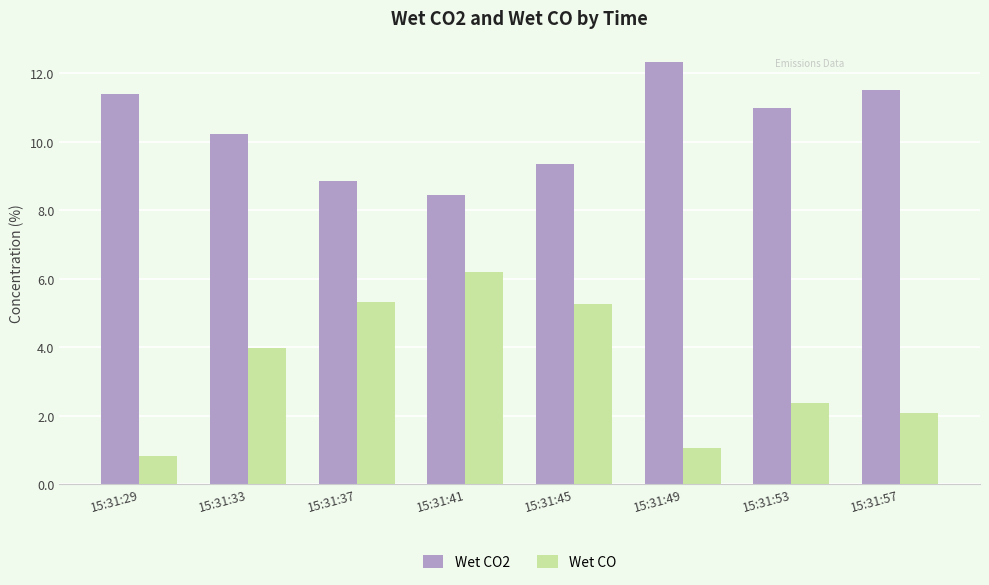

At which label does Wet CO first exceed 3?

15:31:33